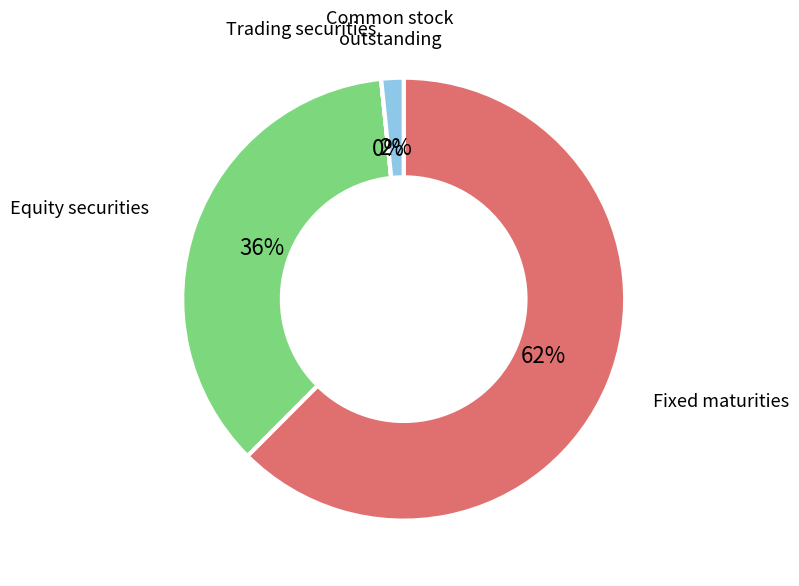

Is there a majority slice in this chart?

Yes